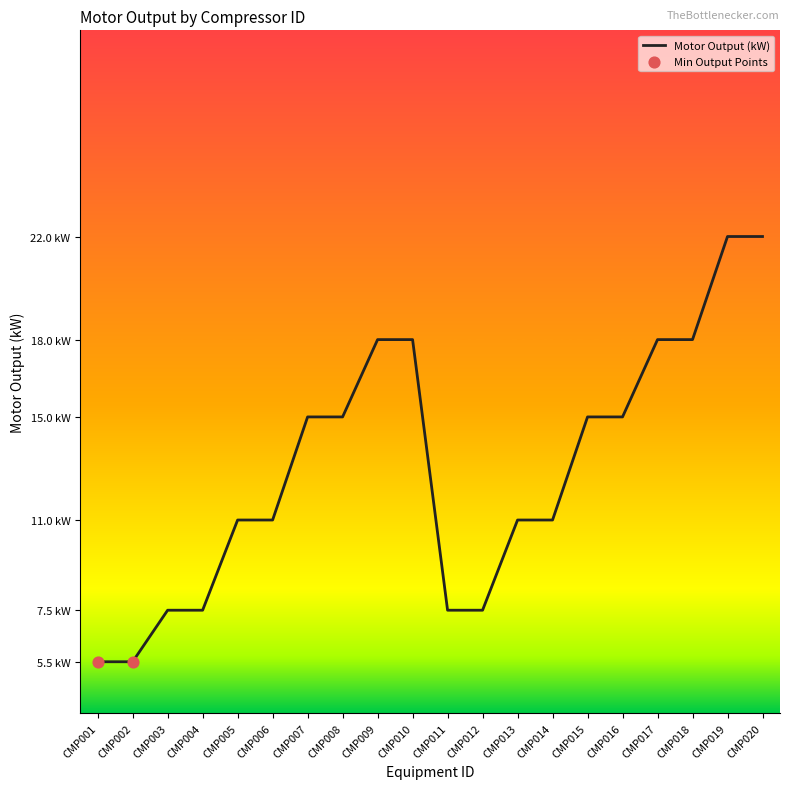

Which has a higher value, CMP011 or CMP005?

CMP005